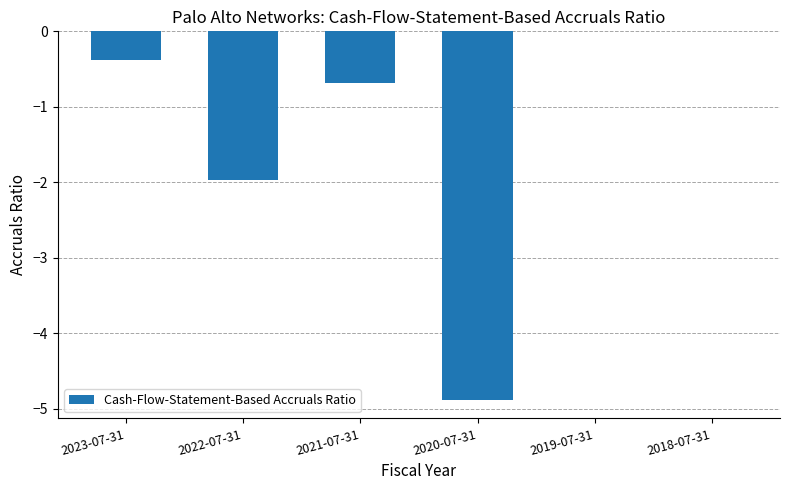

What is the sum of the values at 2023-07-31 and 2020-07-31?

-5.3